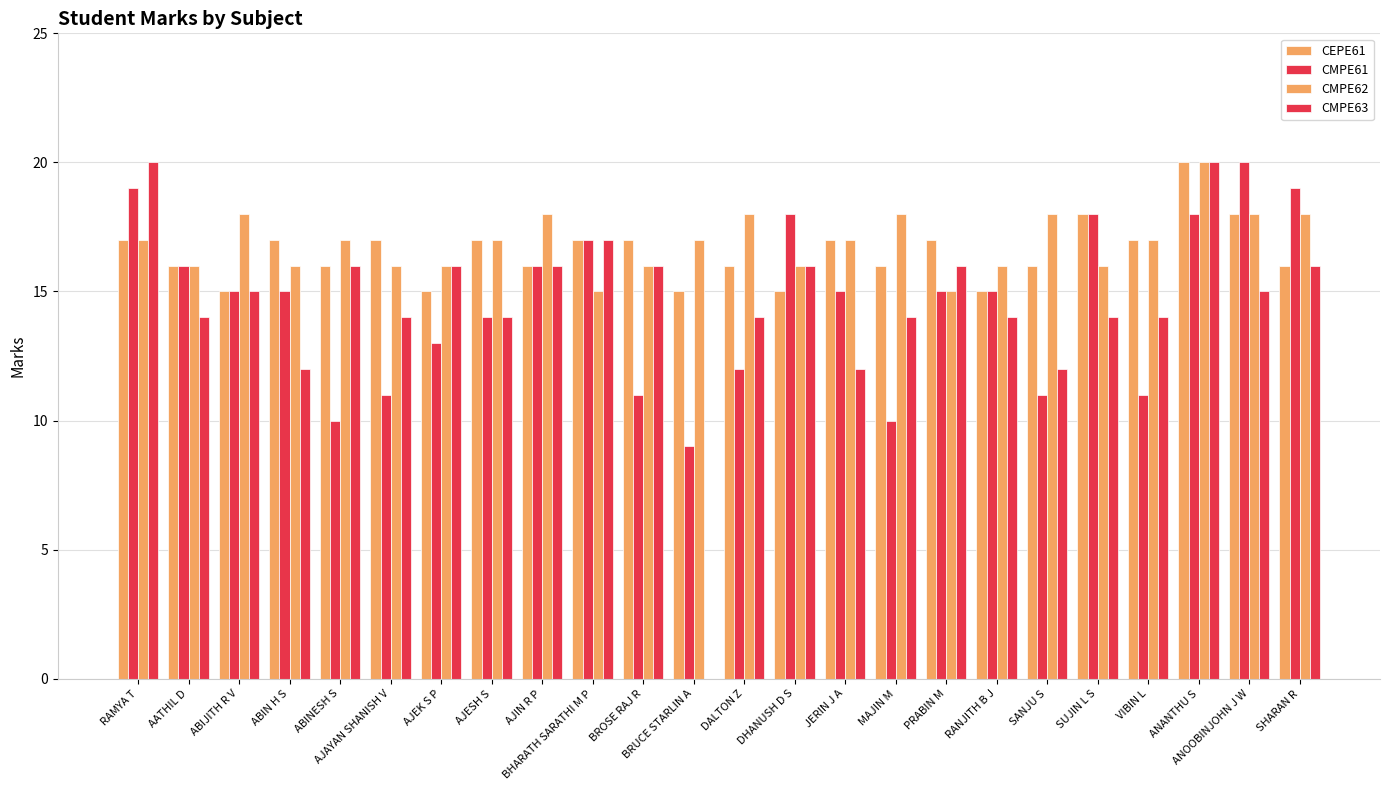

Are the bars grouped side by side (vs. stacked)?

Yes